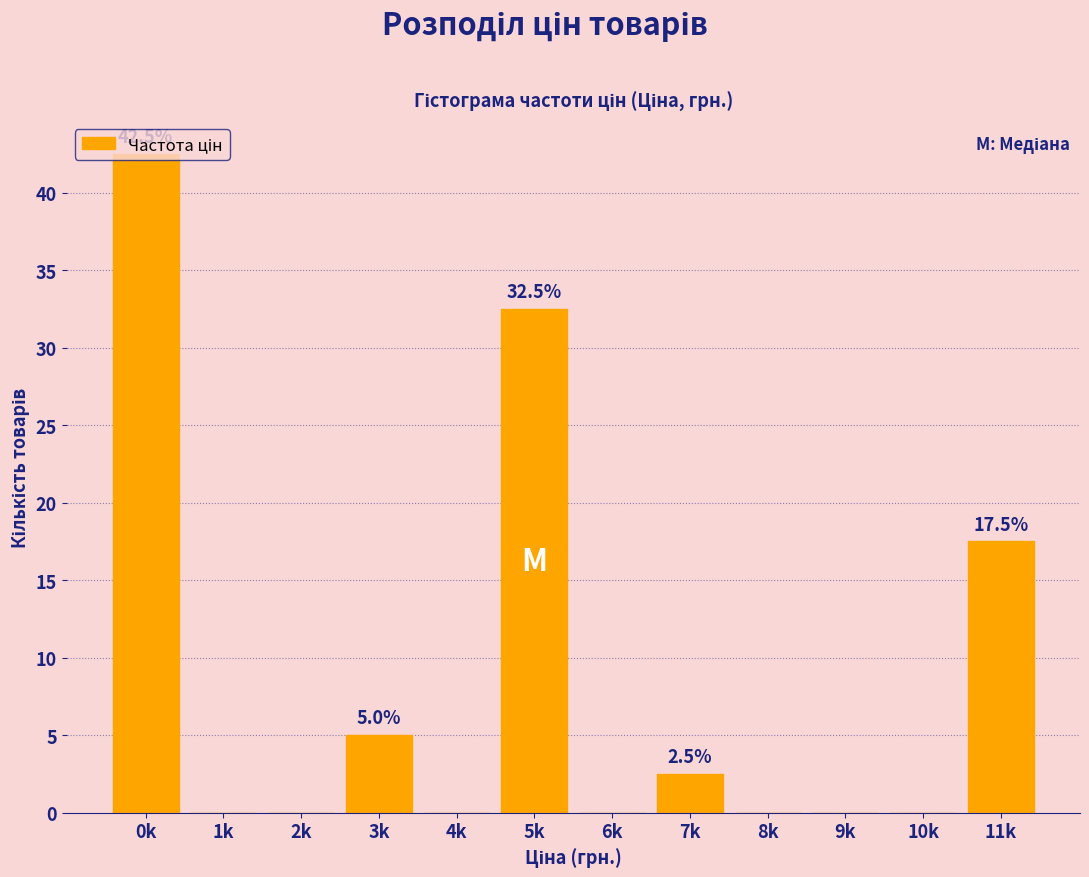

Where is the data nearest to the value 21?

11k